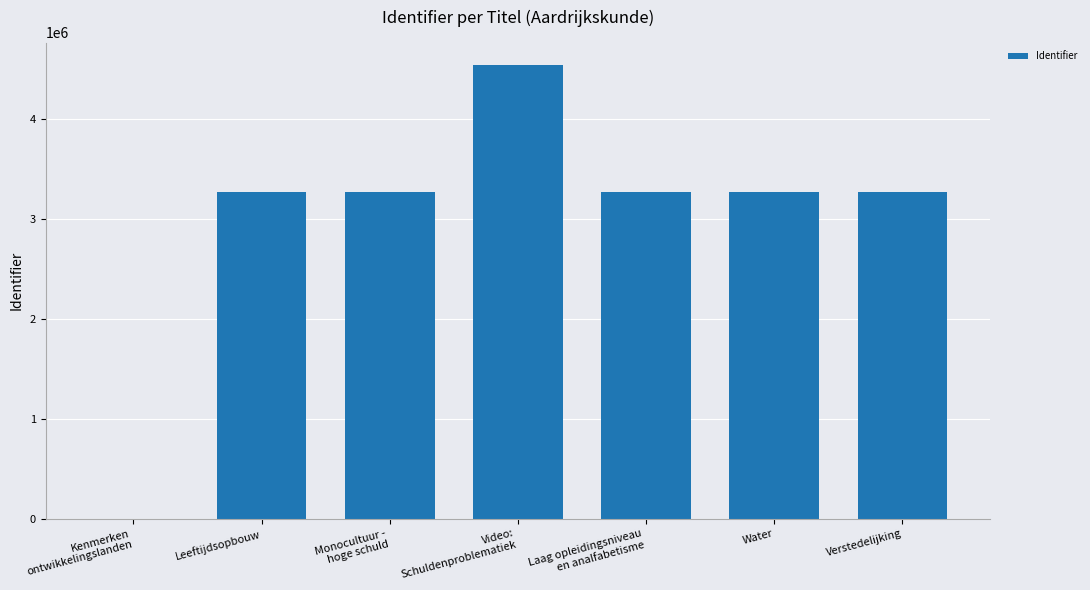

The value at Verstedelijking is 3263527. True or false?

True